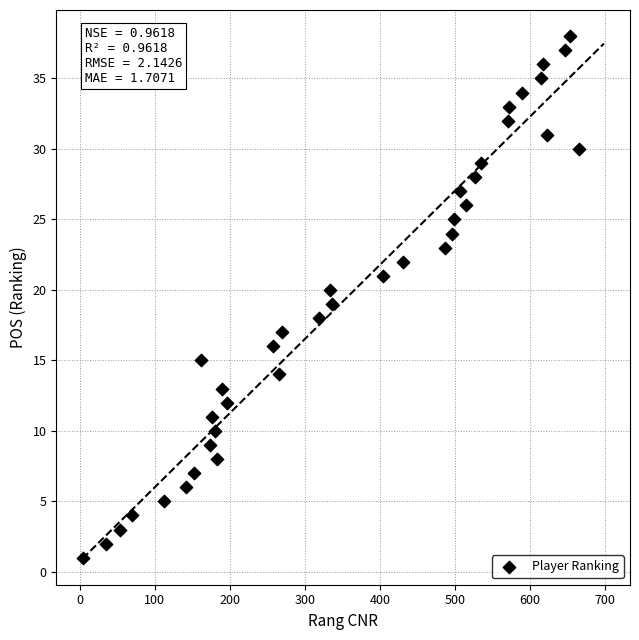

What is the range of X values (max minus min)?

661